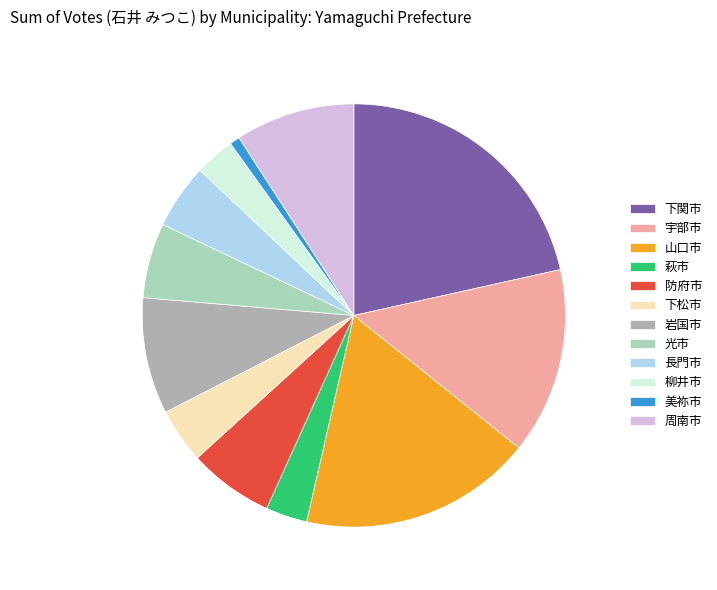

True or false: 美祢市 accounts for 12% of the total.

False